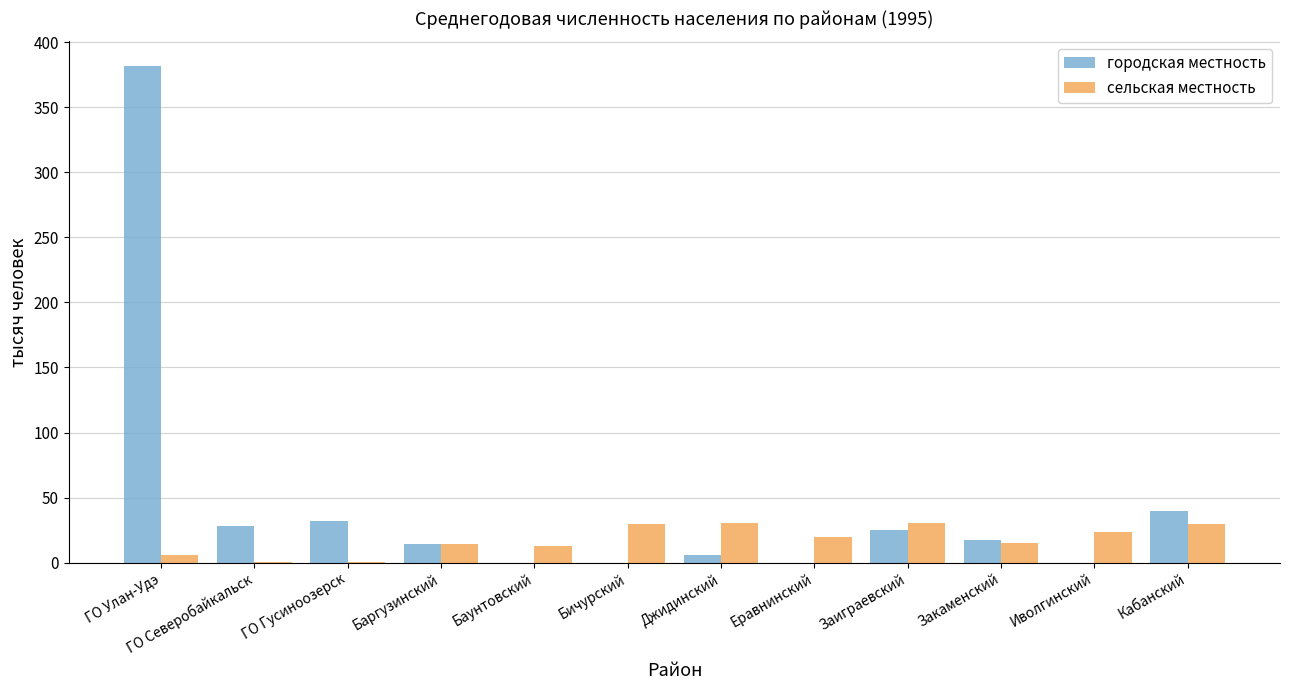

Which series has the widest spread of values?

городская местность